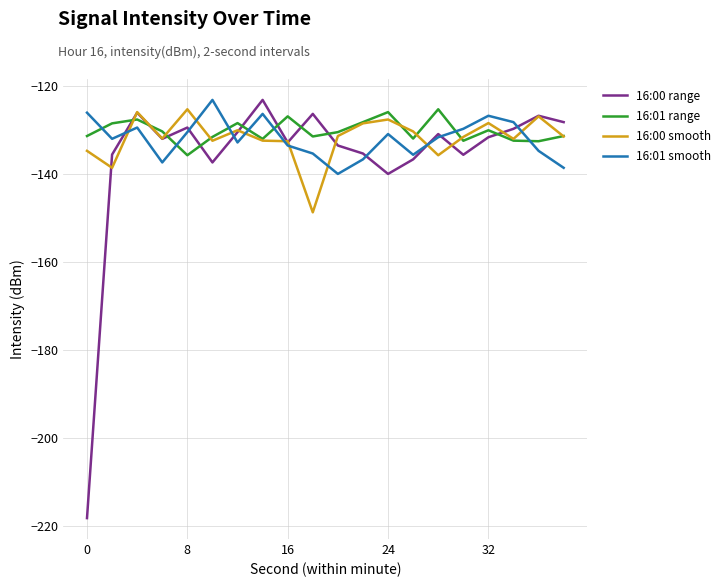

Which series ends up on top after the final intersection of 16:01 range and 16:00 range?

16:00 range